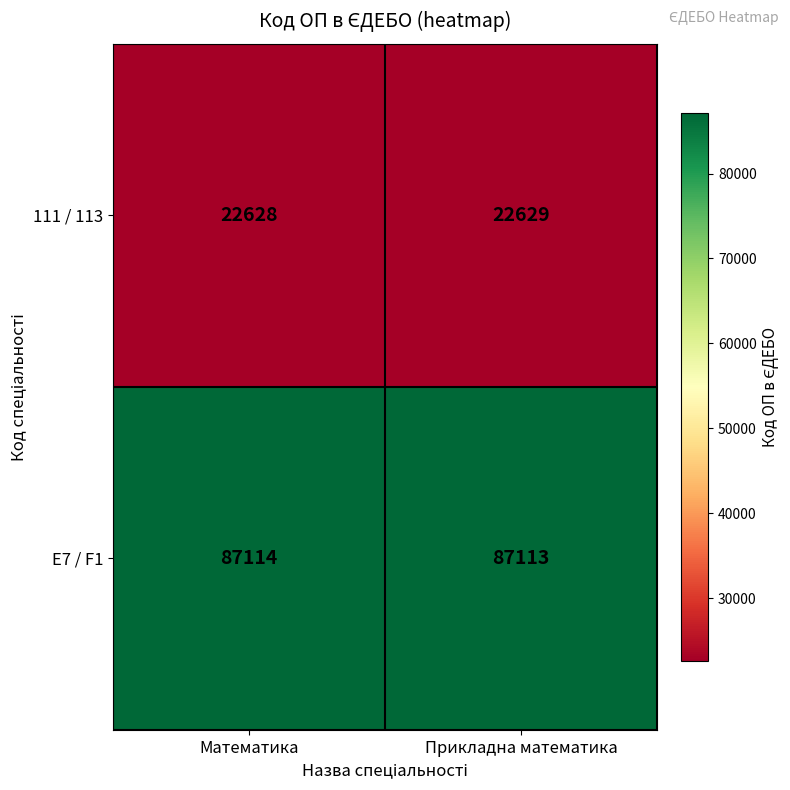

What is the total value across all series at Прикладна математика?

109742